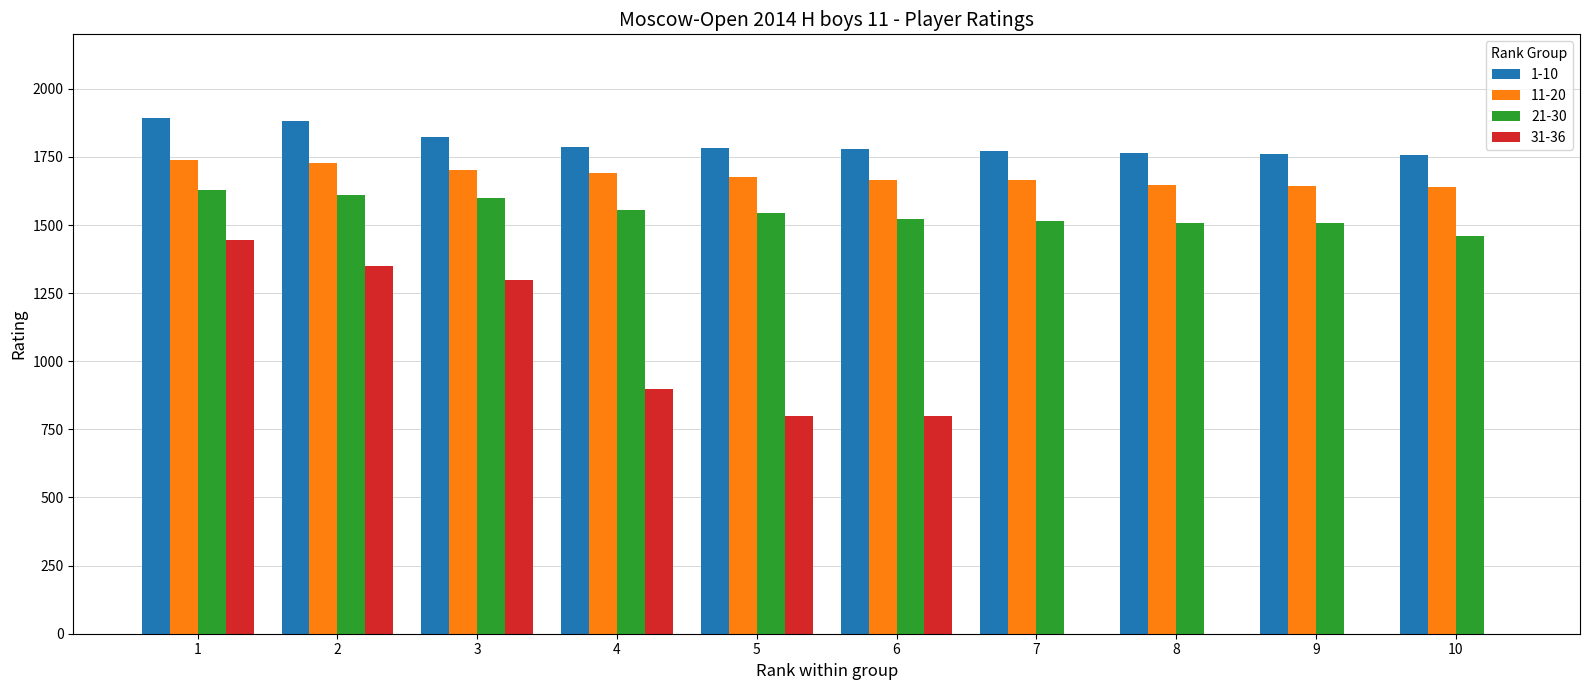

What is the maximum value shown in the chart?

1894